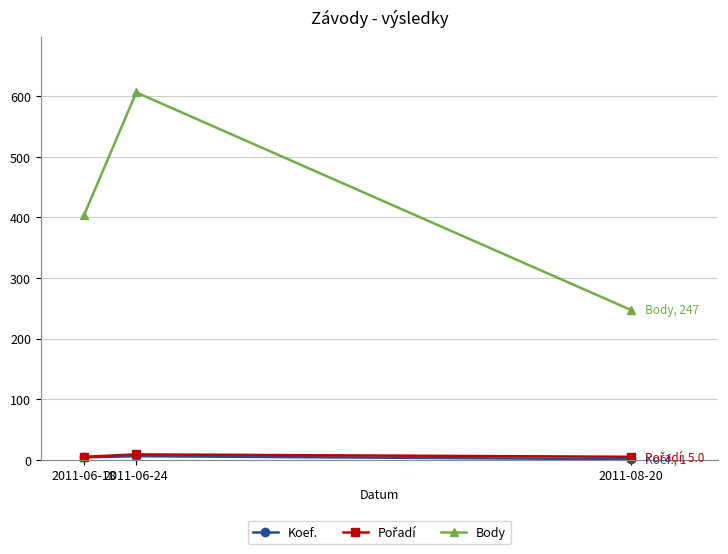

At which category does the chart reach its peak across all series?

2011-06-24